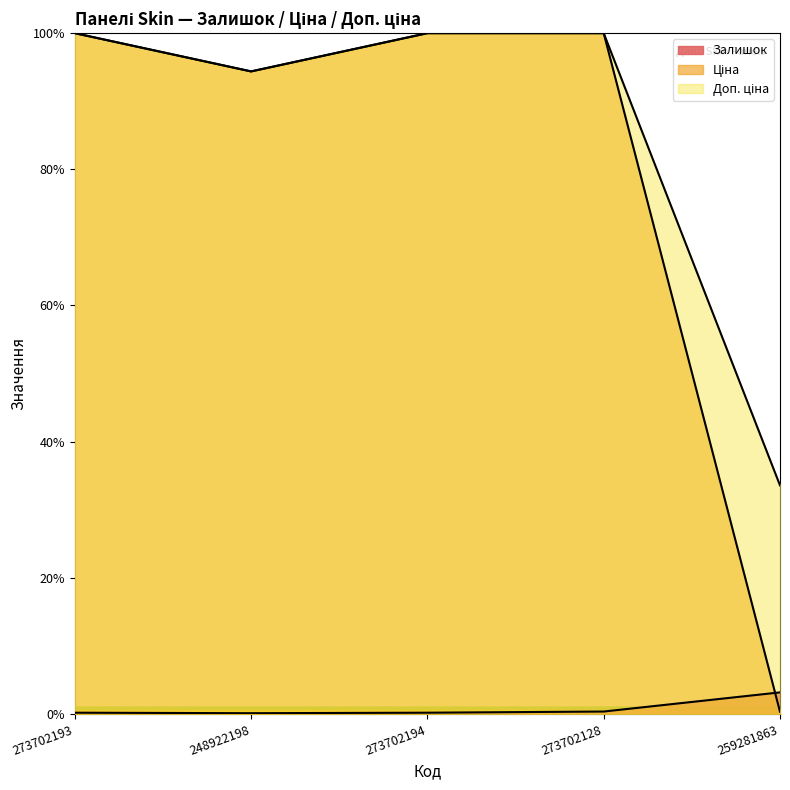

The value of Ціна at 273702128 is 176.3. True or false?

False